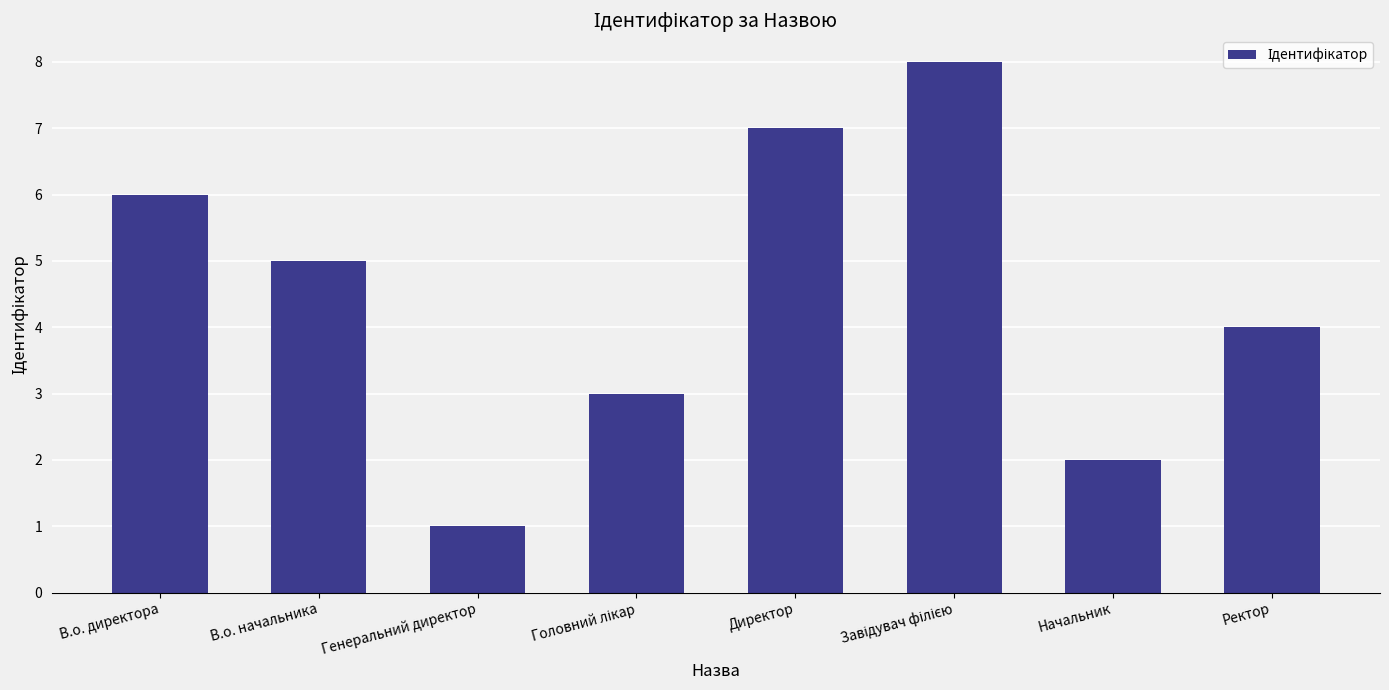

The value at Начальник is 2. True or false?

True